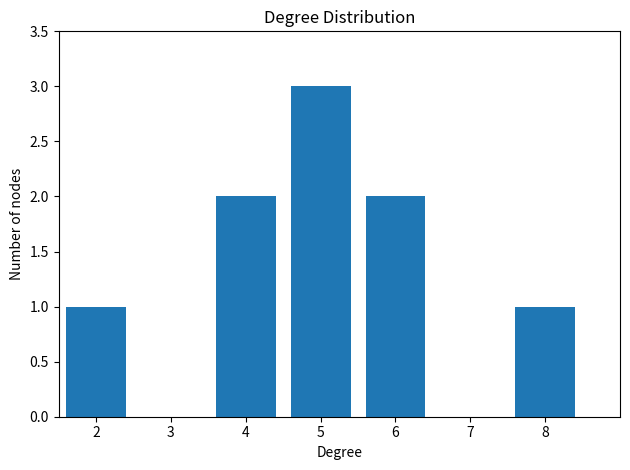

Reading left to right, what are all the values shown in this chart?

2=1	4=2	5=3	6=2	8=1